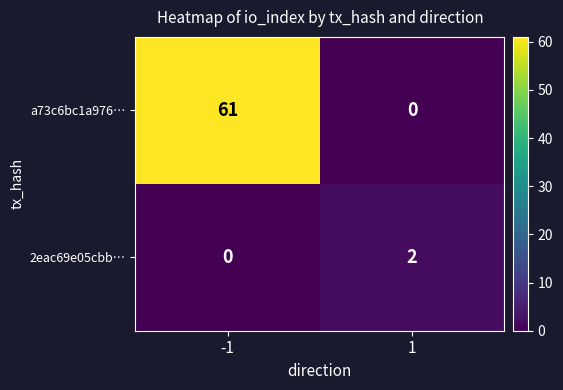

List the series in order of their peak value, lowest first.

2eac69e05cbb…, a73c6bc1a976…